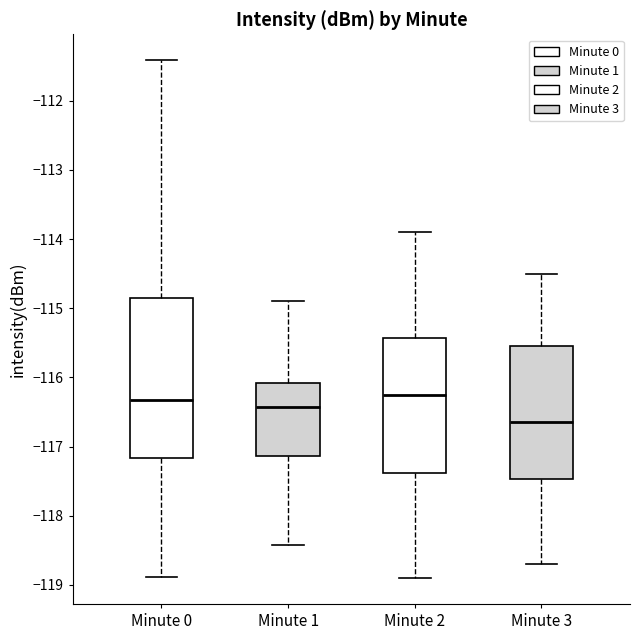

Which box's median line is the lowest?

Minute 3